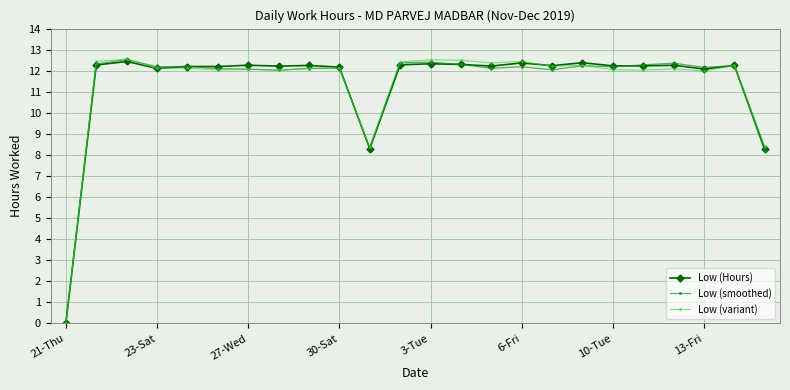

What is the highest value of the Low (variant) series?

12.5